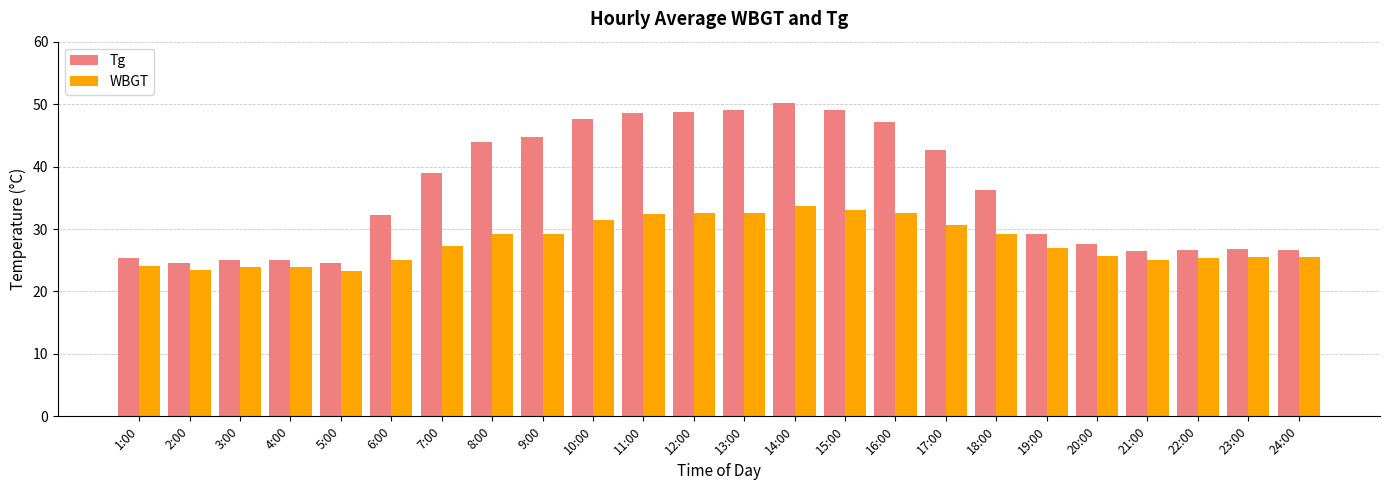

What is the lowest value of the Tg series?

24.6